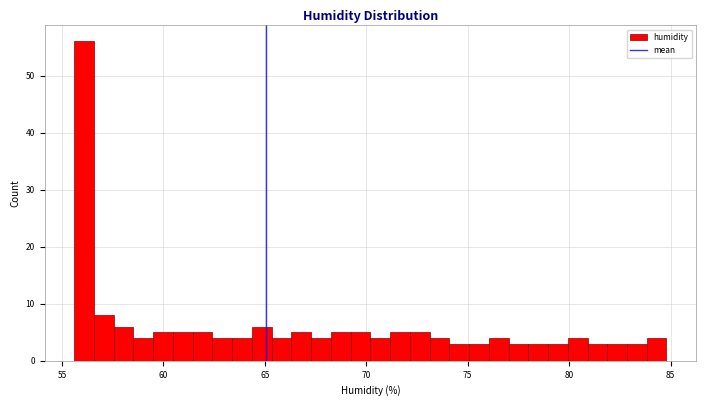

Around what value on the x-axis is the tallest bar? Give the approximate position of its centre, as read against the axis.

56.0